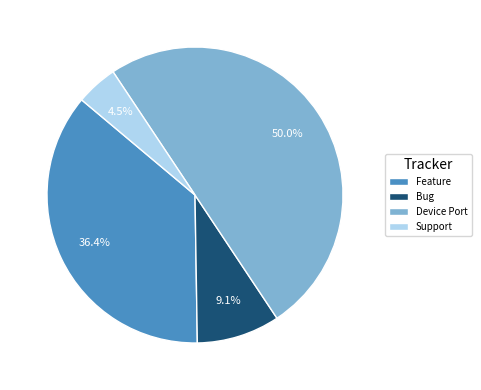

Rank the categories by value from lowest to highest.

Support, Bug, Feature, Device Port